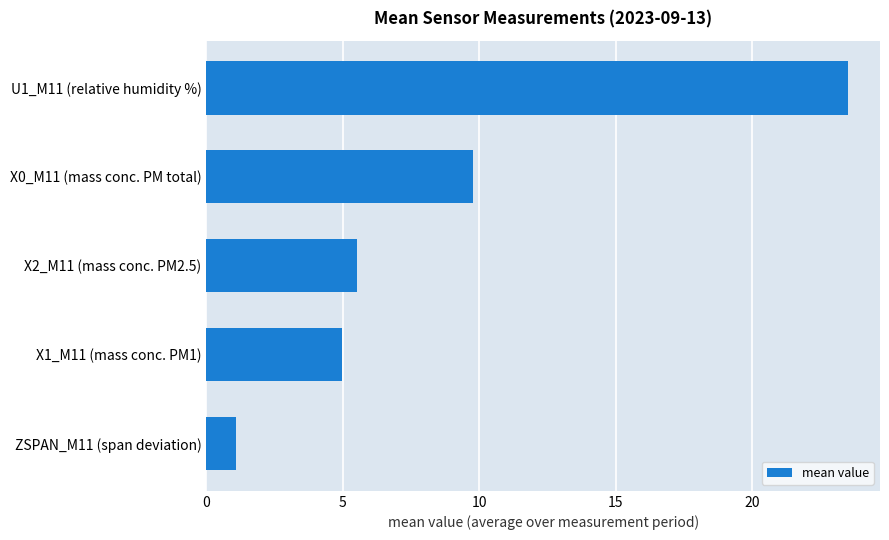

What is the ratio of the value at X1_M11 (mass conc. PM1) to the value at X0_M11 (mass conc. PM total)?

0.5